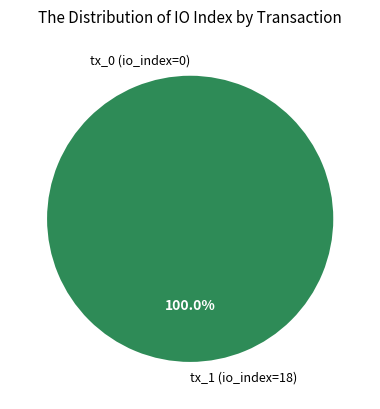

Count the number of slices in the pie.

2